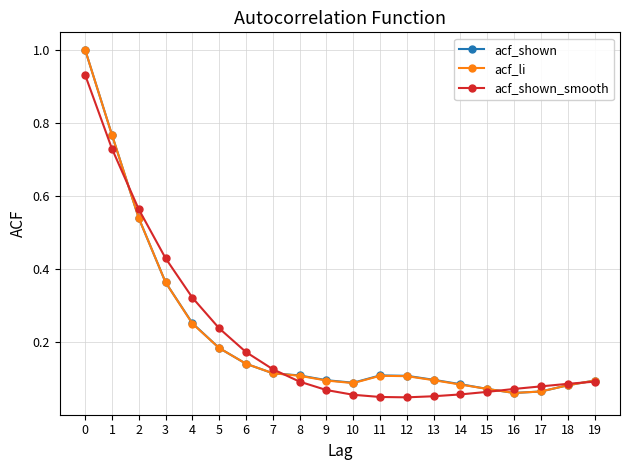

Is the value of acf_shown at 11 greater than the value of acf_shown_smooth at 0?

No